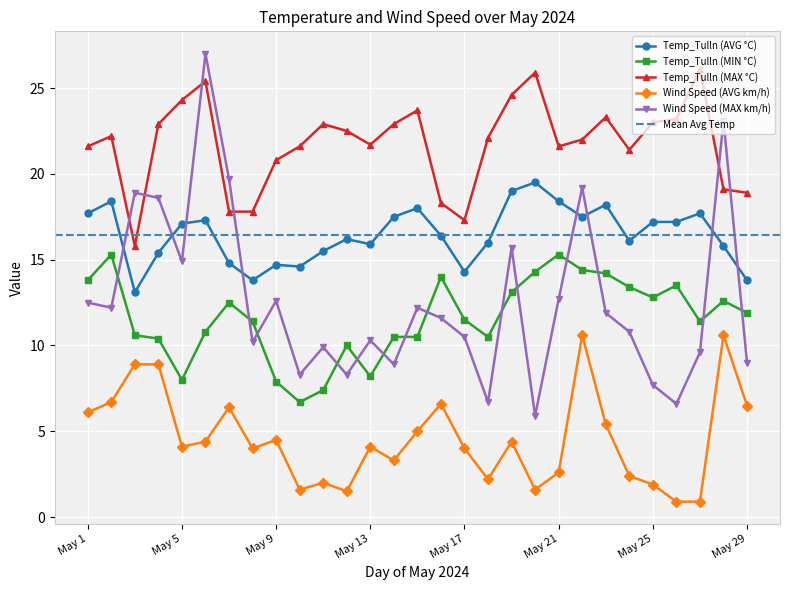

What is the value of the Temp_Tulln (MAX °C) point at the 20th from the left?

25.9